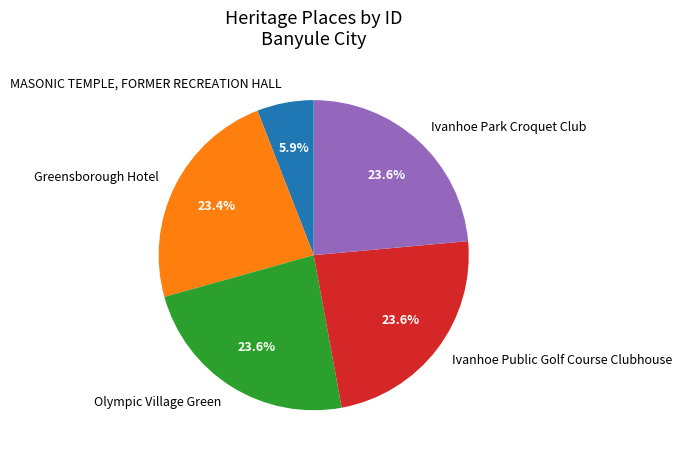

To the nearest percent, what is the difference between the largest and smallest slice percentages?

18%